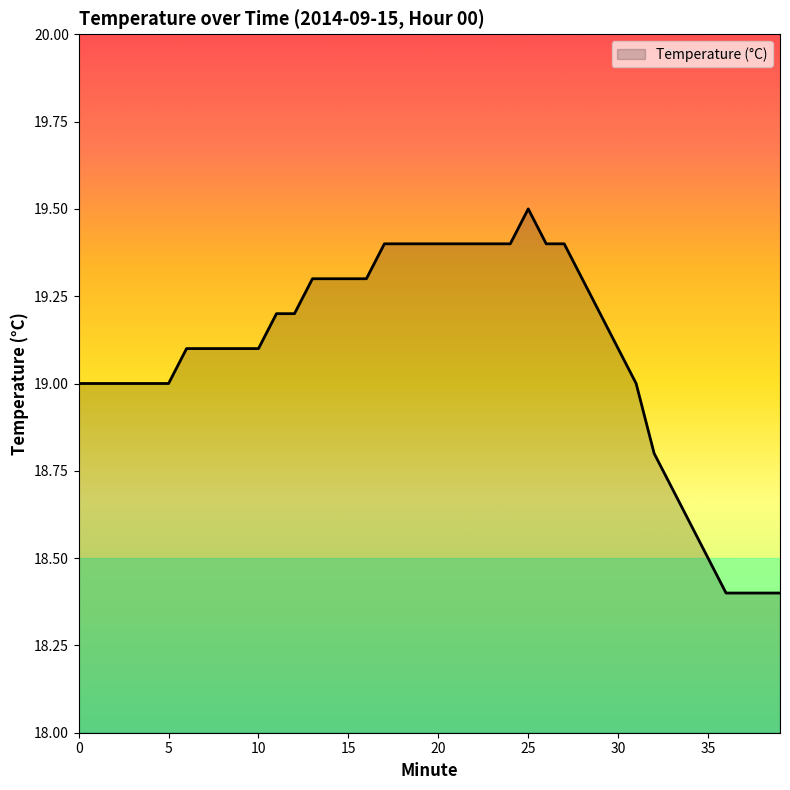

Reading left to right, list all the values displayed in this chart.

19.0	19.0	19.0	19.0	19.0	19.0	19.1	19.1	19.1	19.1	19.1	19.2	19.2	19.3	19.3	19.3	19.3	19.4	19.4	19.4	19.4	19.4	19.4	19.4	19.4	19.5	19.4	19.4	19.3	19.2	19.1	19.0	18.8	18.7	18.6	18.5	18.4	18.4	18.4	18.4